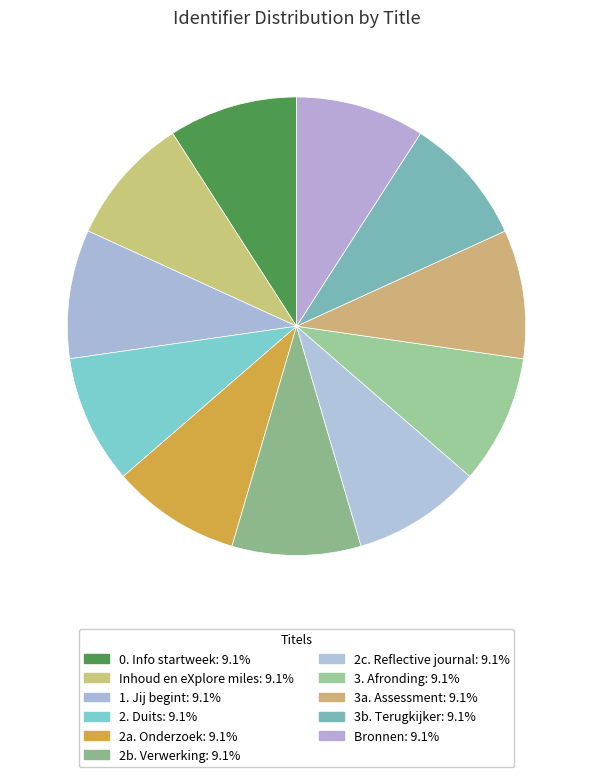

Approximately how many times larger is the value at 3b. Terugkijker compared to 2b. Verwerking?

1.0